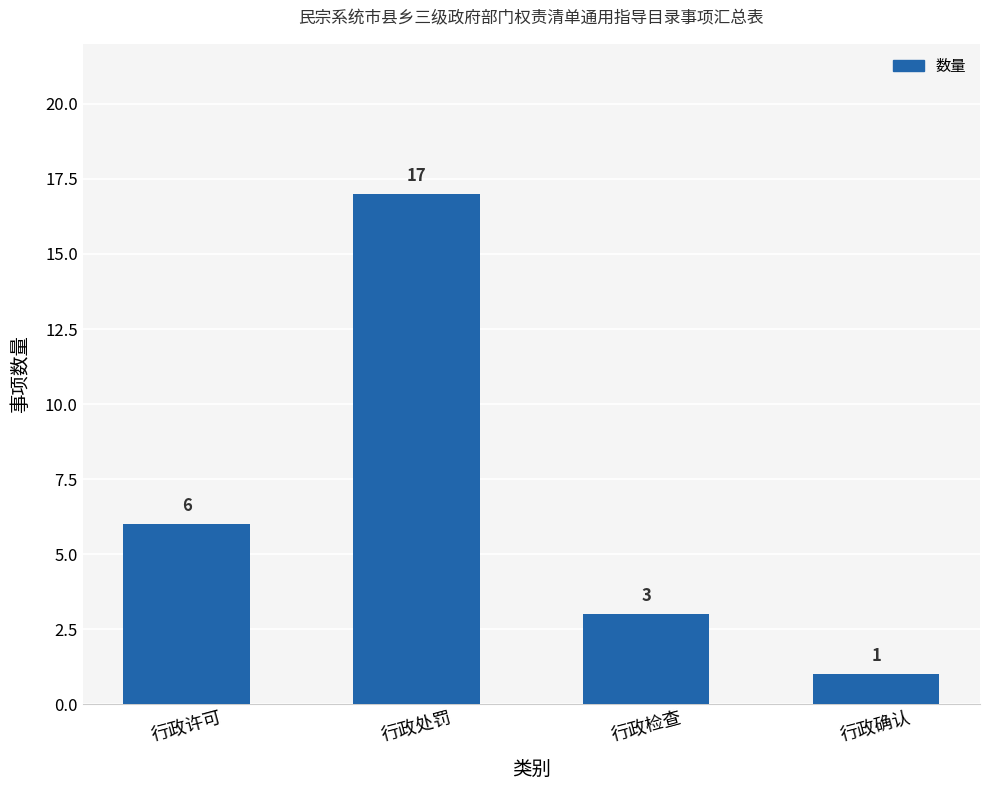

What position from the left is 行政处罚?

2